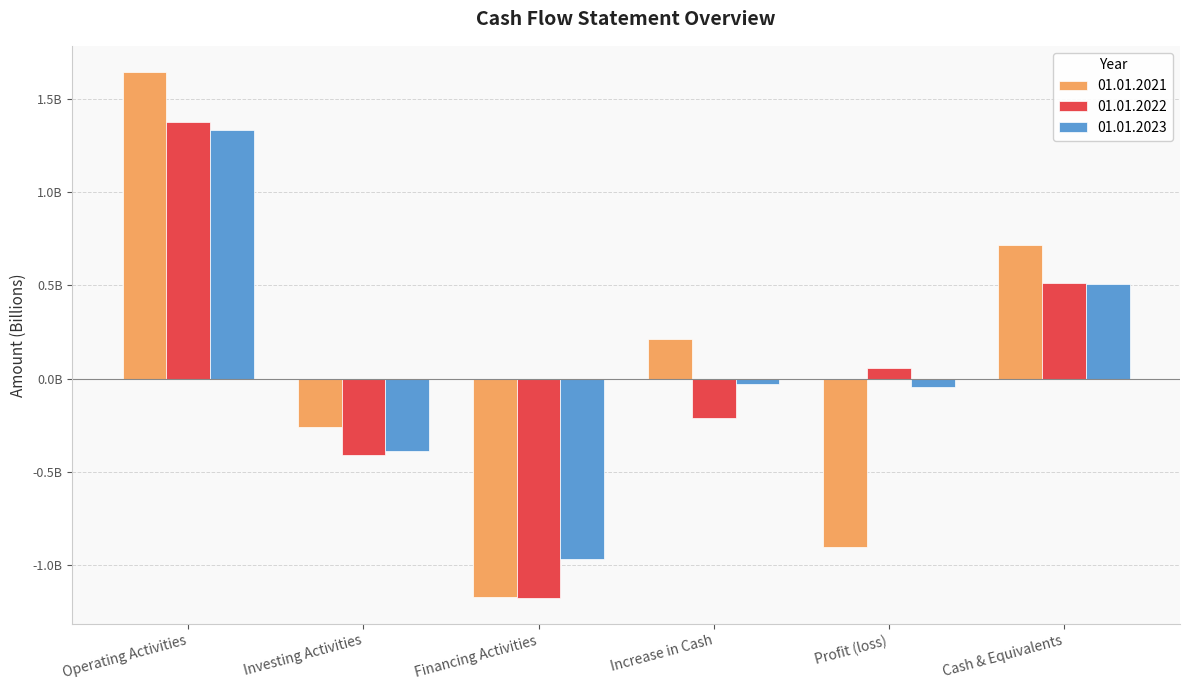

What are all the series names shown in the legend?

01.01.2021, 01.01.2022, 01.01.2023